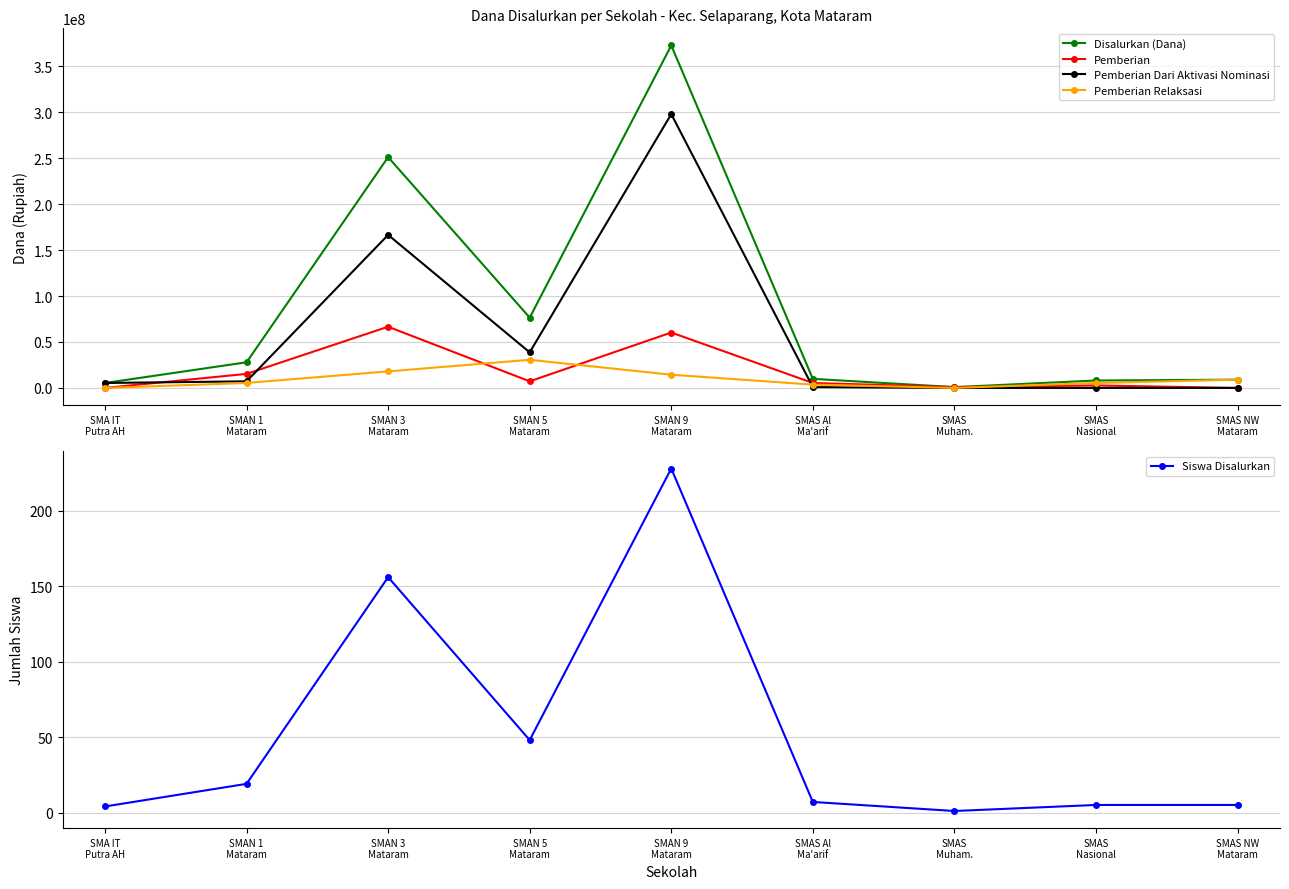

At which label is Siswa Disalurkan closest to 114?

SMAN 3
Mataram